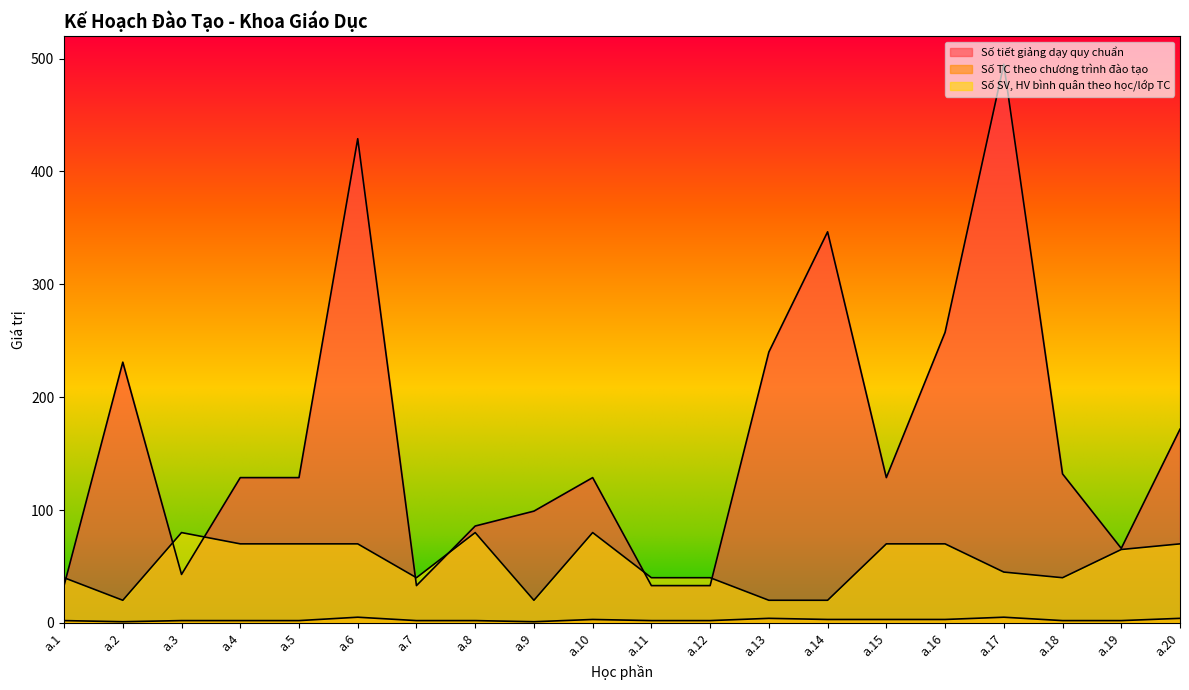

What is the difference between the highest and lowest values at a.3?

78.0